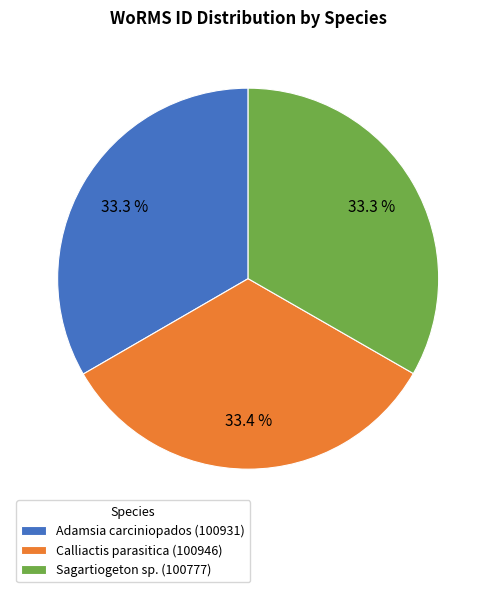

Is there any slice that represents more than half of the pie?

No